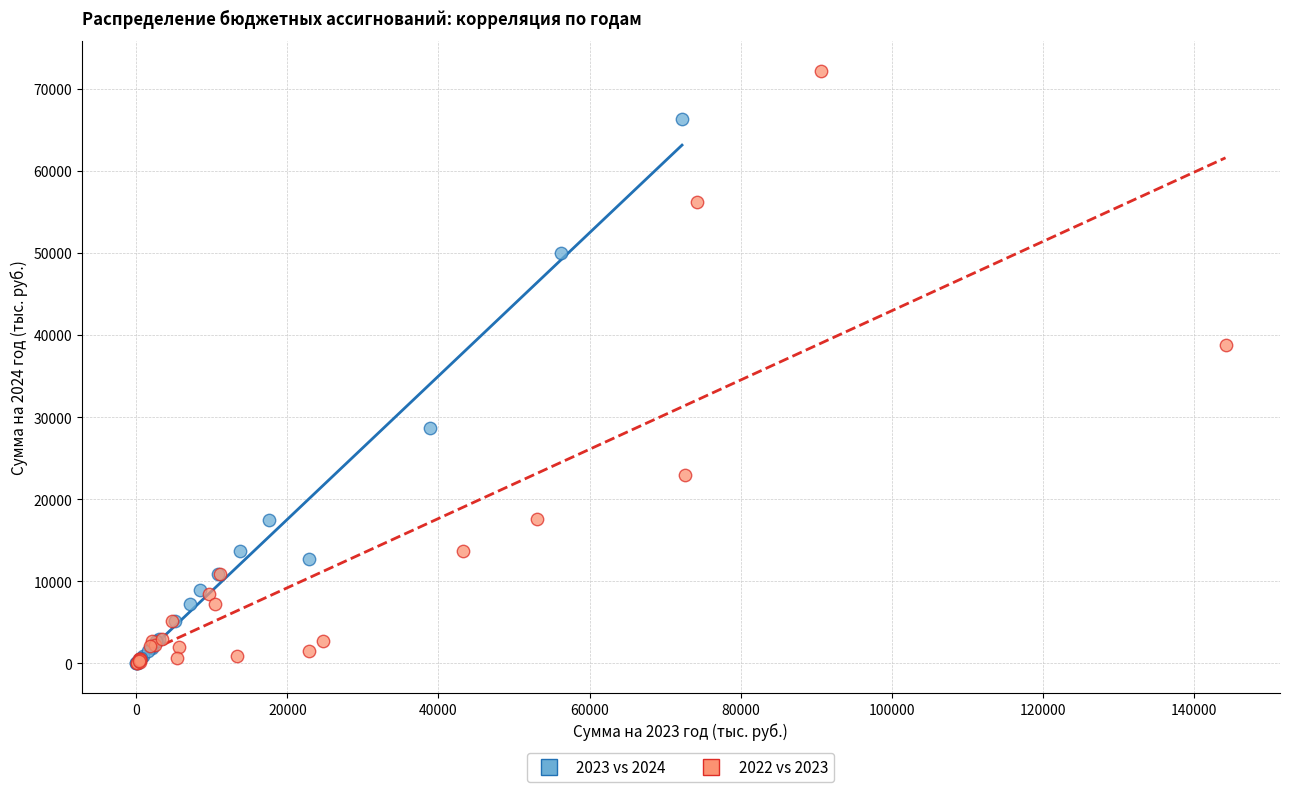

Which series has the widest spread of Y values?

2022 vs 2023